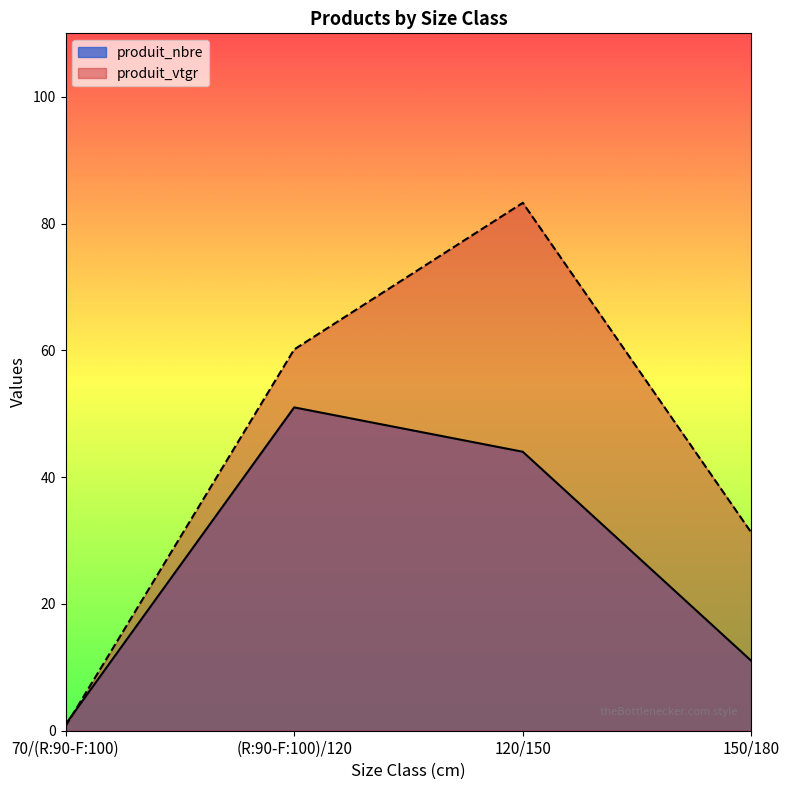

Between 70/(R:90-F:100) and (R:90-F:100)/120, which series saw the biggest shift?

produit_vtgr